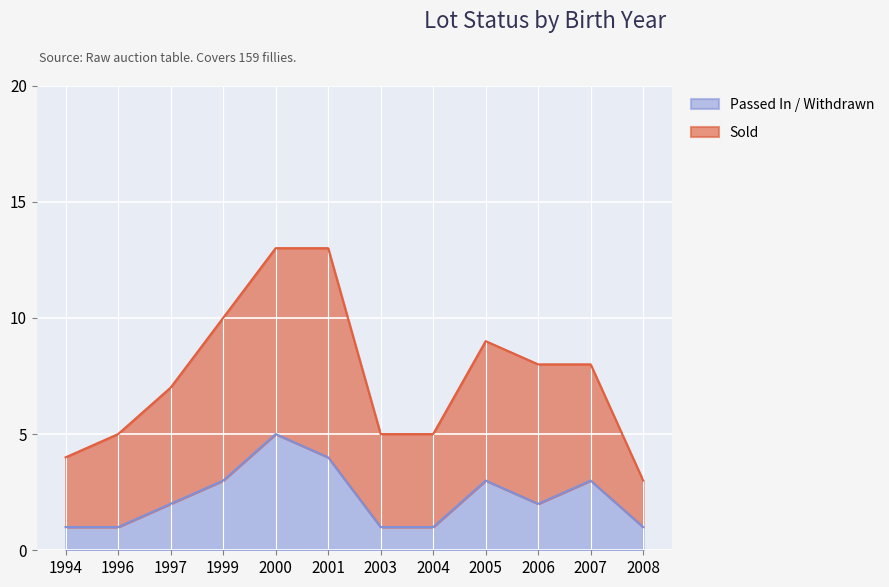

The Passed In / Withdrawn series shows 3 at 2007. True or false?

True